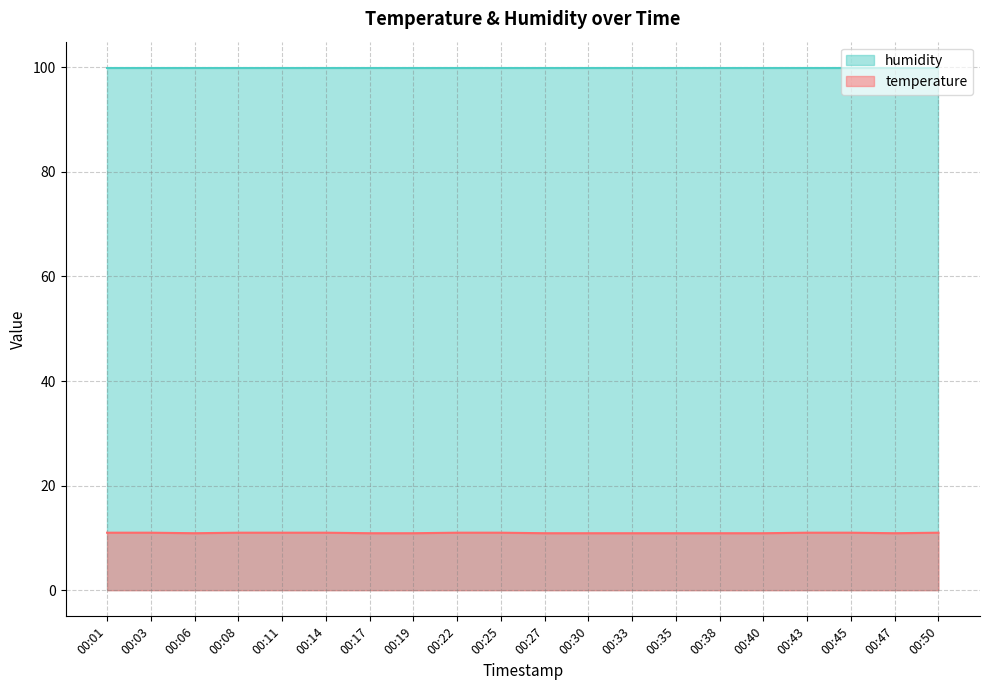

What is the ratio of the value at 00:11 to the value at 00:38?

1.0